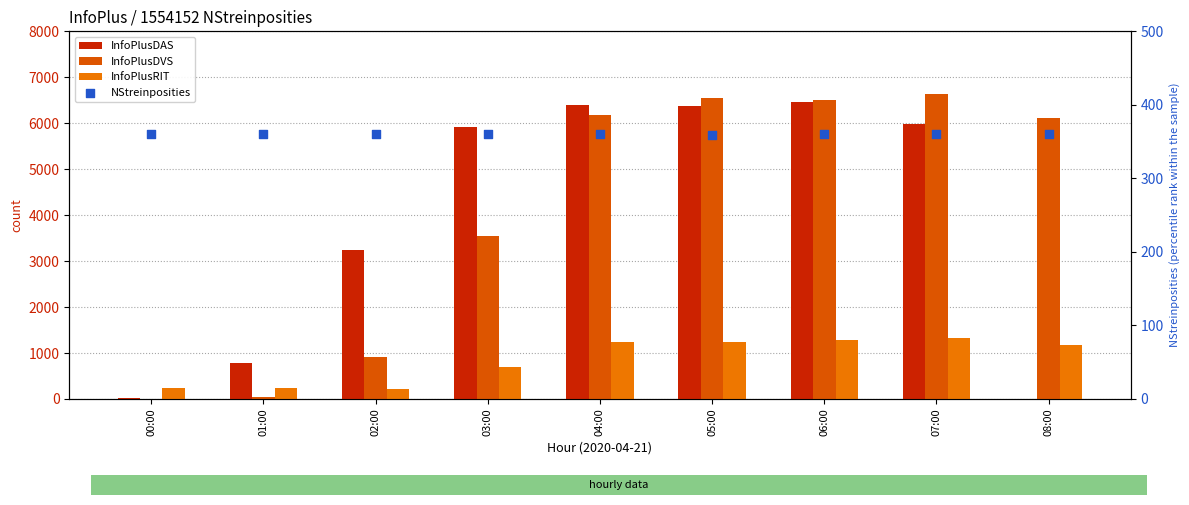

What are all the series names shown in the legend?

InfoPlusDAS, InfoPlusDVS, InfoPlusRIT, NStreinposities